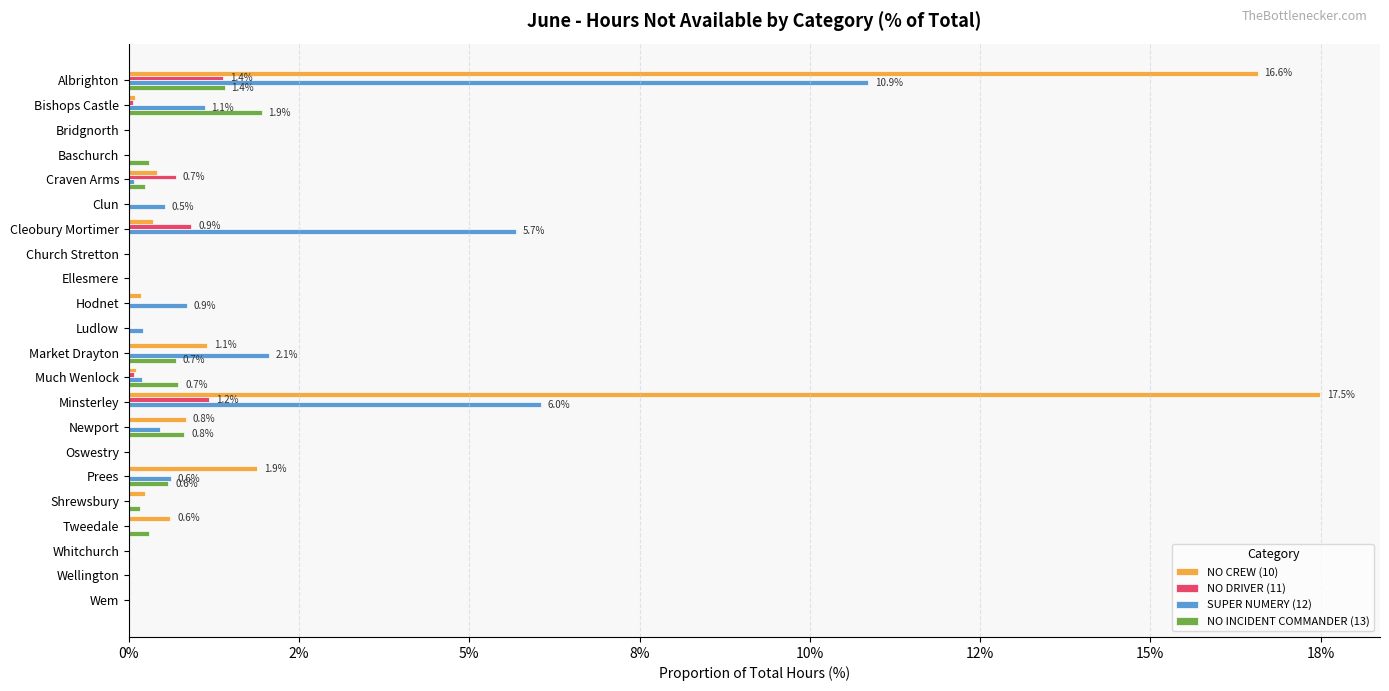

Count the number of categories in the chart.

22